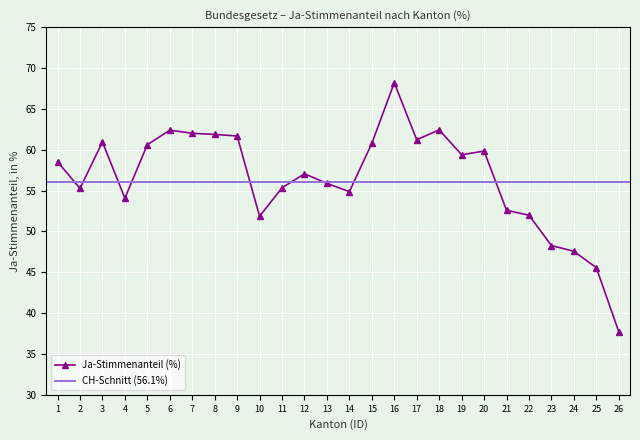

The Ja-Stimmenanteil (%) series shows 37.7 at 26. True or false?

True